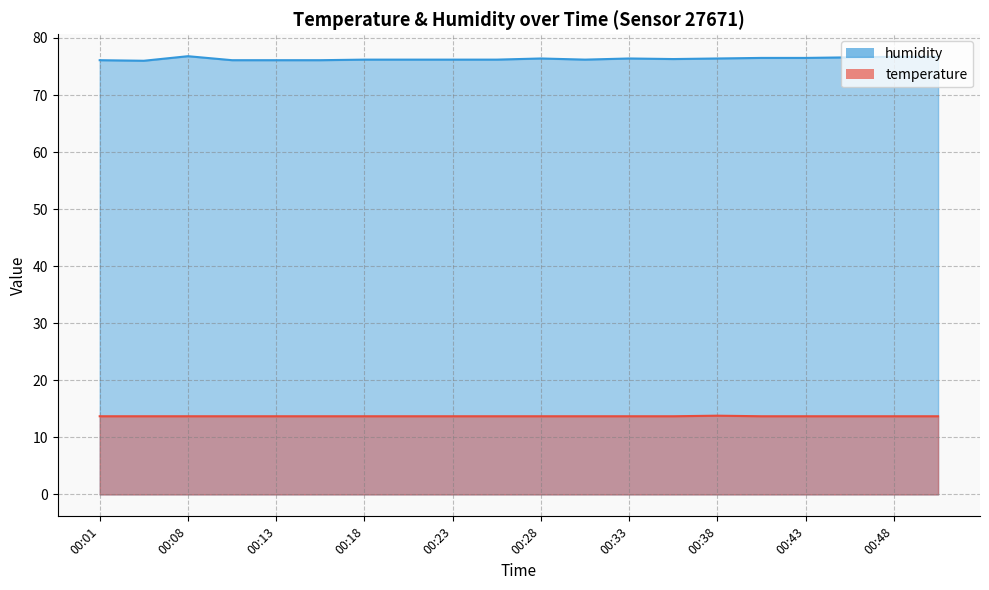

The temperature series shows 22.6 at 00:28. True or false?

False